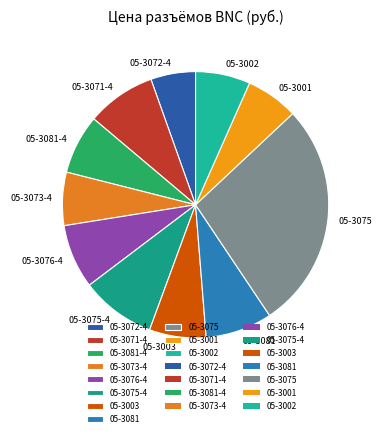

Is the sum of 05-3071-4 and 05-3075 greater than half?

No